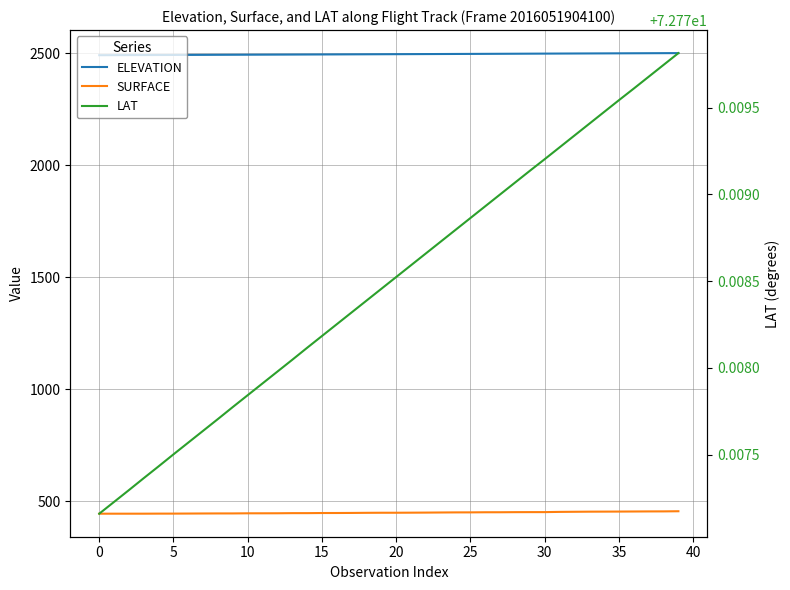

Rank the series by their average value, from highest to lowest.

ELEVATION, SURFACE, LAT